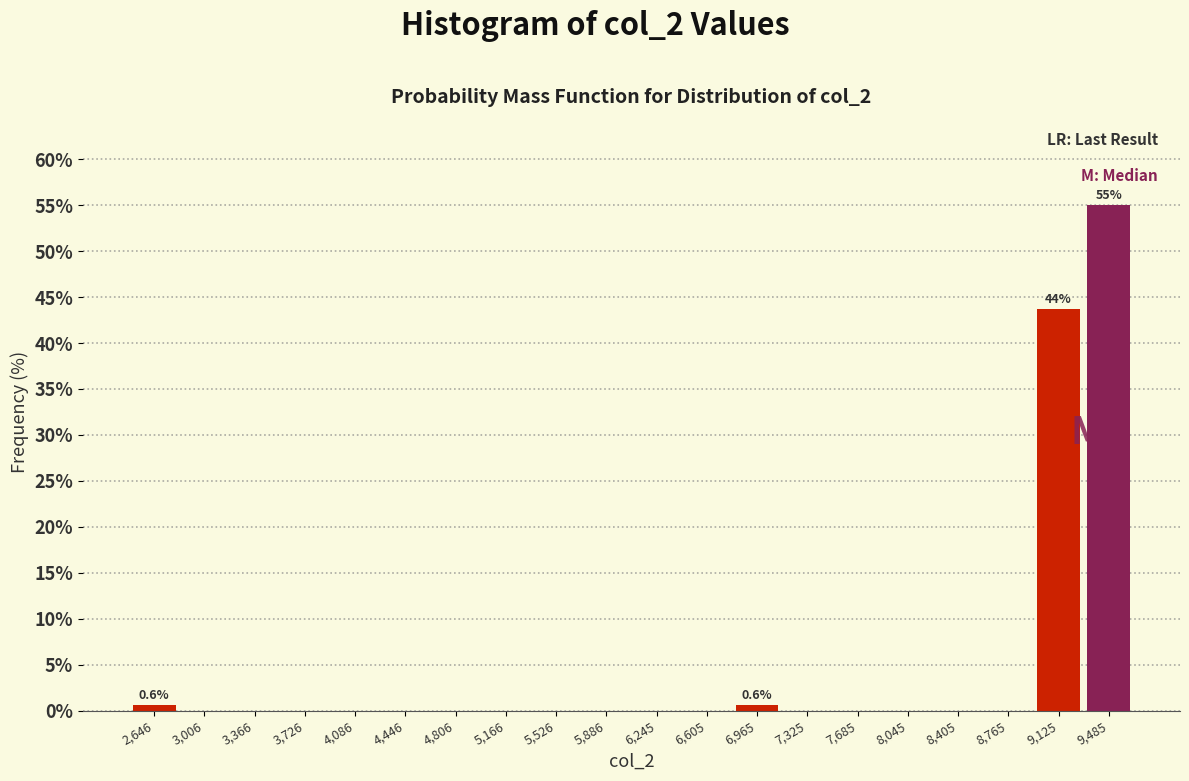

Which range on the x-axis has the tallest bar?

9300 to 9650